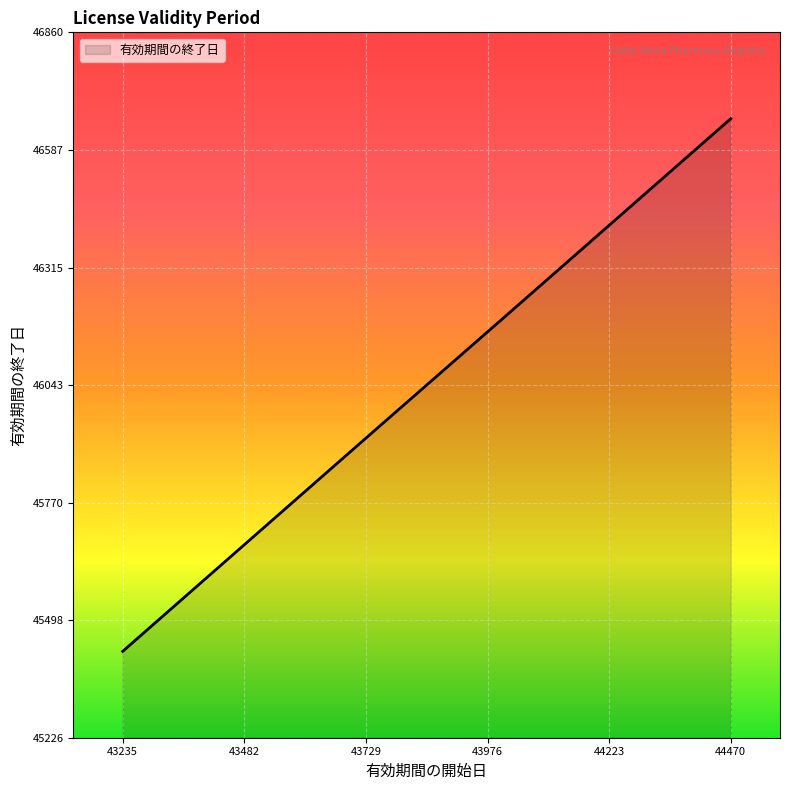

What is the smallest value displayed?

45426